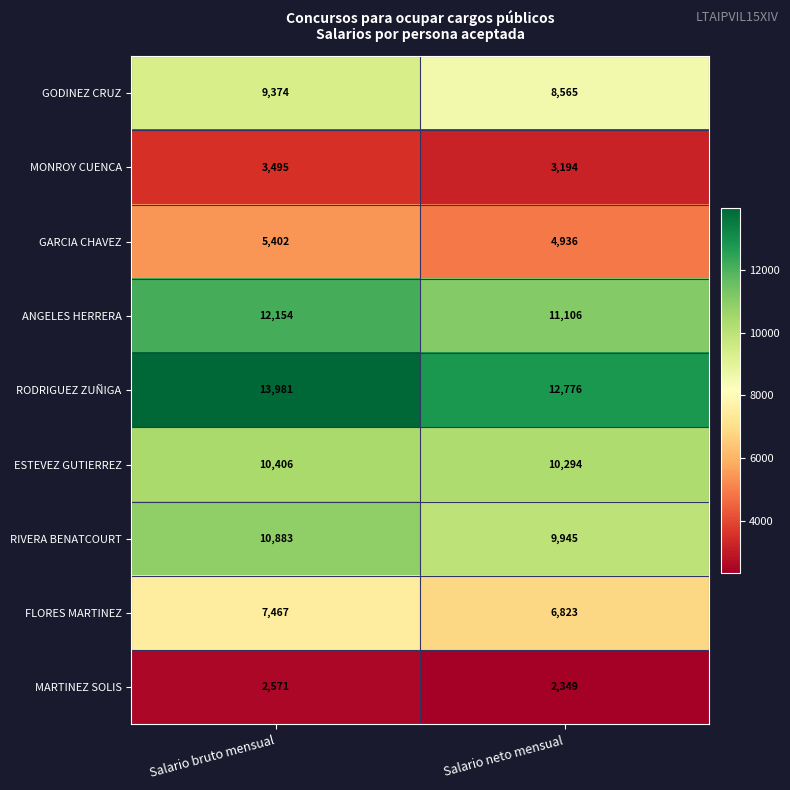

Reading right to left, what are all the values shown in this chart?

GODINEZ CRUZ: 8565	9374
MONROY CUENCA: 3194	3495
GARCIA CHAVEZ: 4936	5402
ANGELES HERRERA: 11106	12154
RODRIGUEZ ZUÑIGA: 12776	13981
ESTEVEZ GUTIERREZ: 10294	10406
RIVERA BENATCOURT: 9945	10883
FLORES MARTINEZ: 6823	7467
MARTINEZ SOLIS: 2349	2571